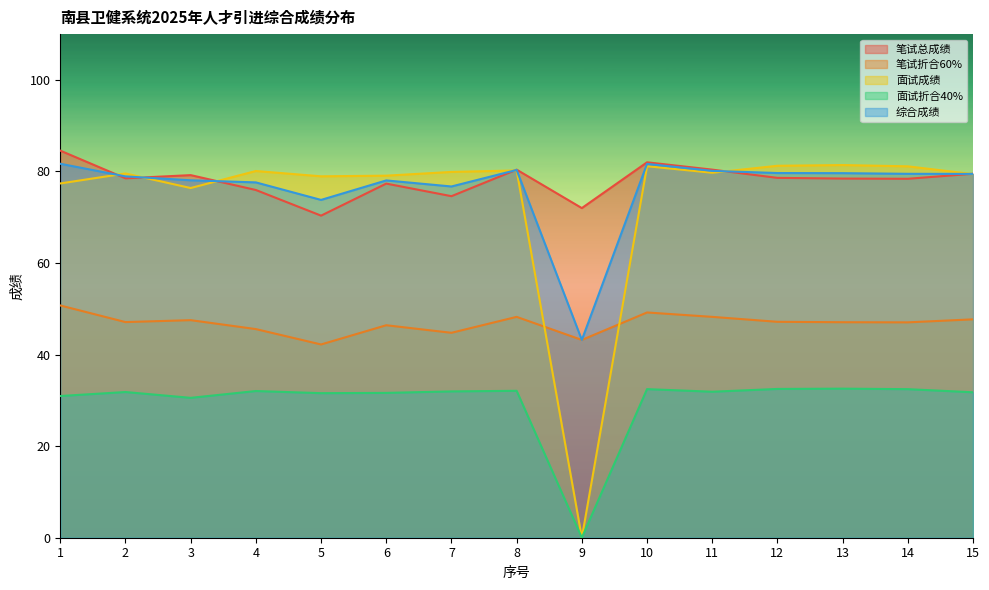

At which label does 面试成绩 reach its peak?

13